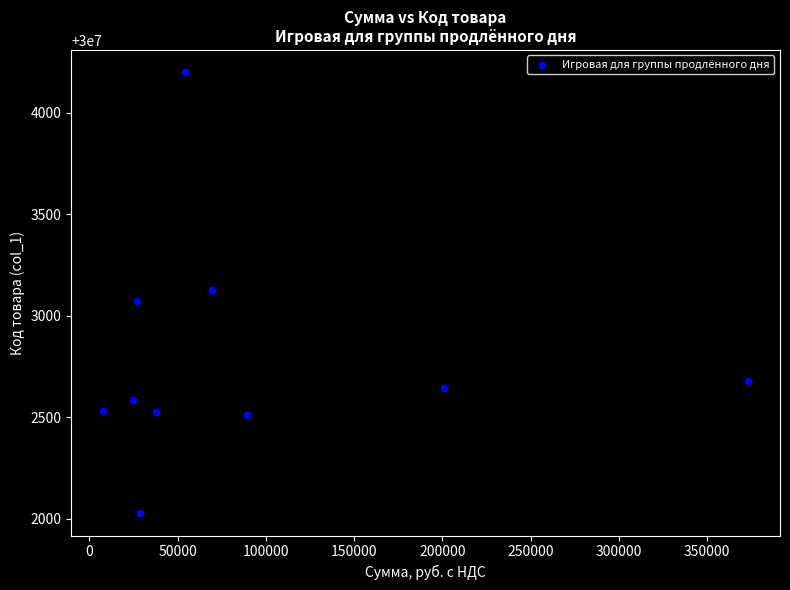

What is the range of X values (max minus min)?

365300